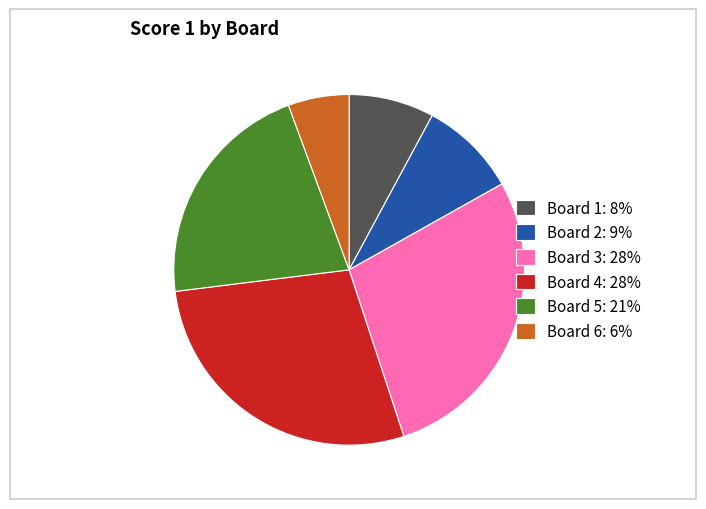

What is the smallest slice in the pie chart?

Board 6